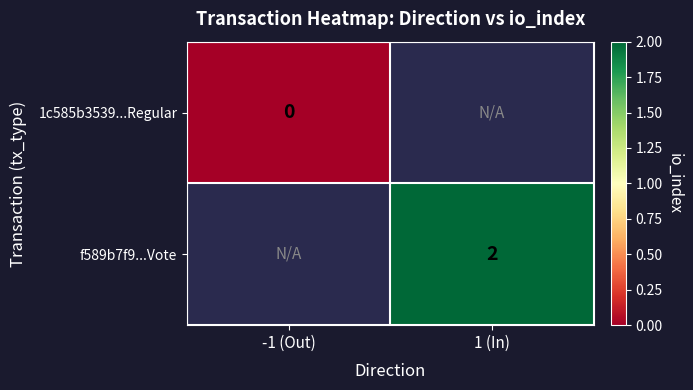

The value of f589b7f9...Vote at 1 (In) is 2. True or false?

True